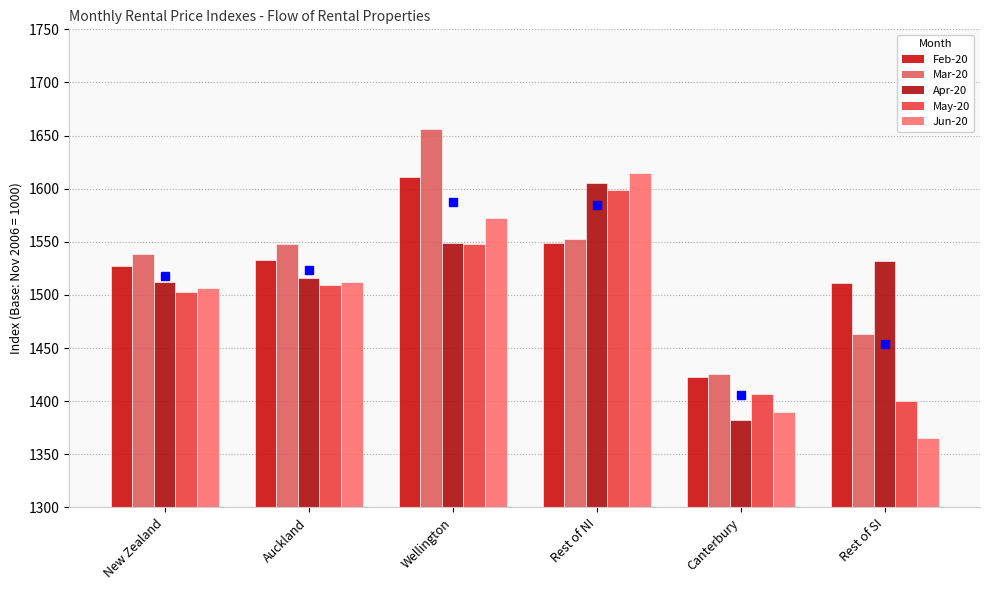

Count the number of categories in the chart.

6